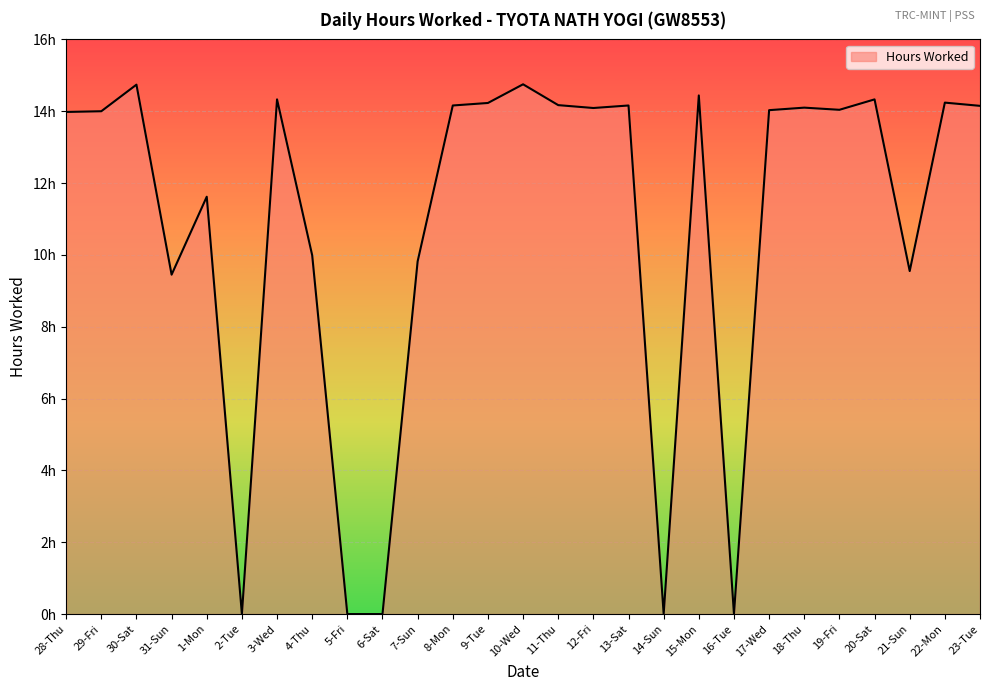

Does the chart have visible grid lines?

Yes